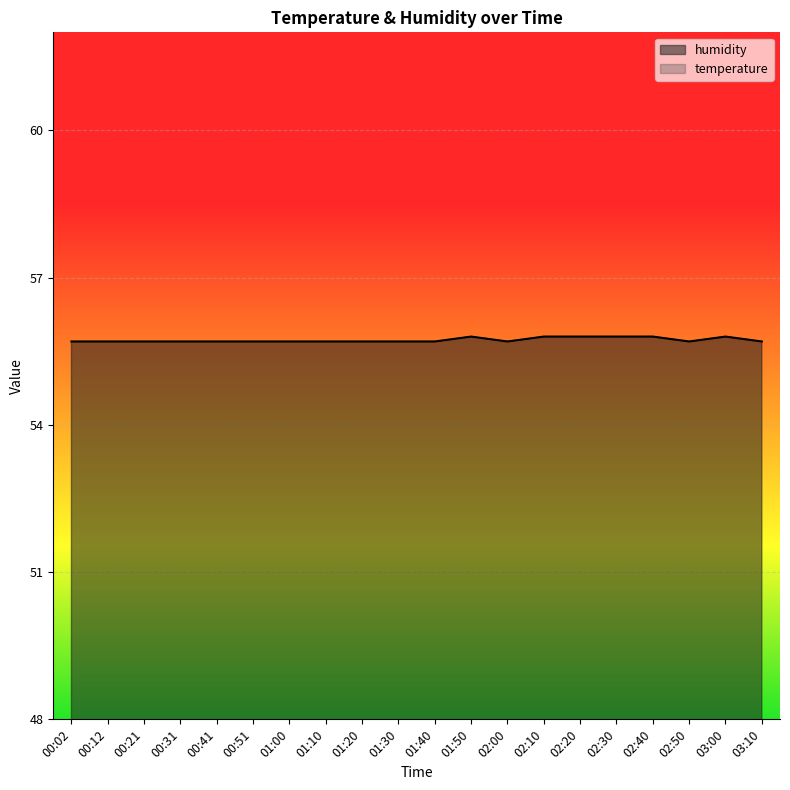

True or false: the data shows 38.0 at 00:41.

False